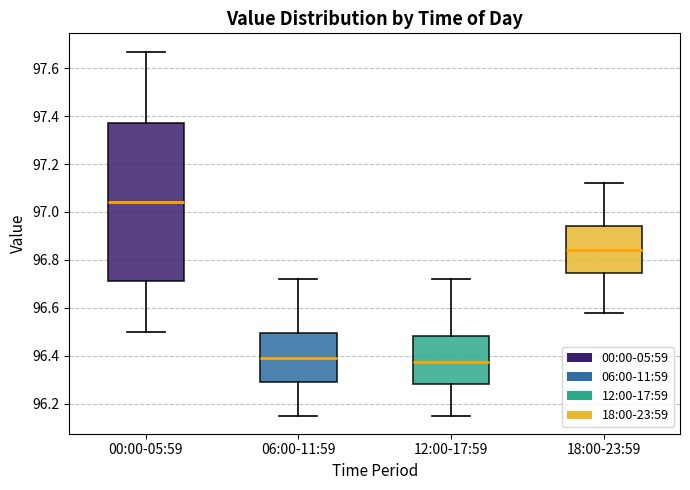

Where does the lower whisker of the box for 12:00-17:59 end on the y-axis? The values are not printed on the chart, so give them approximately, as read against the axis.

96.16